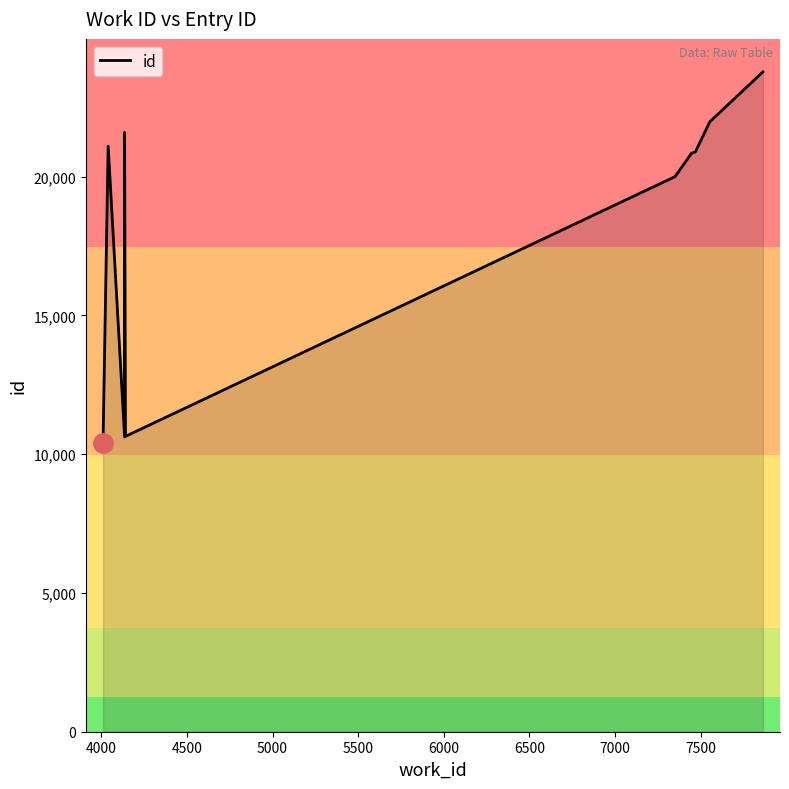

Which has a higher value, 4500 or 6500?

6500